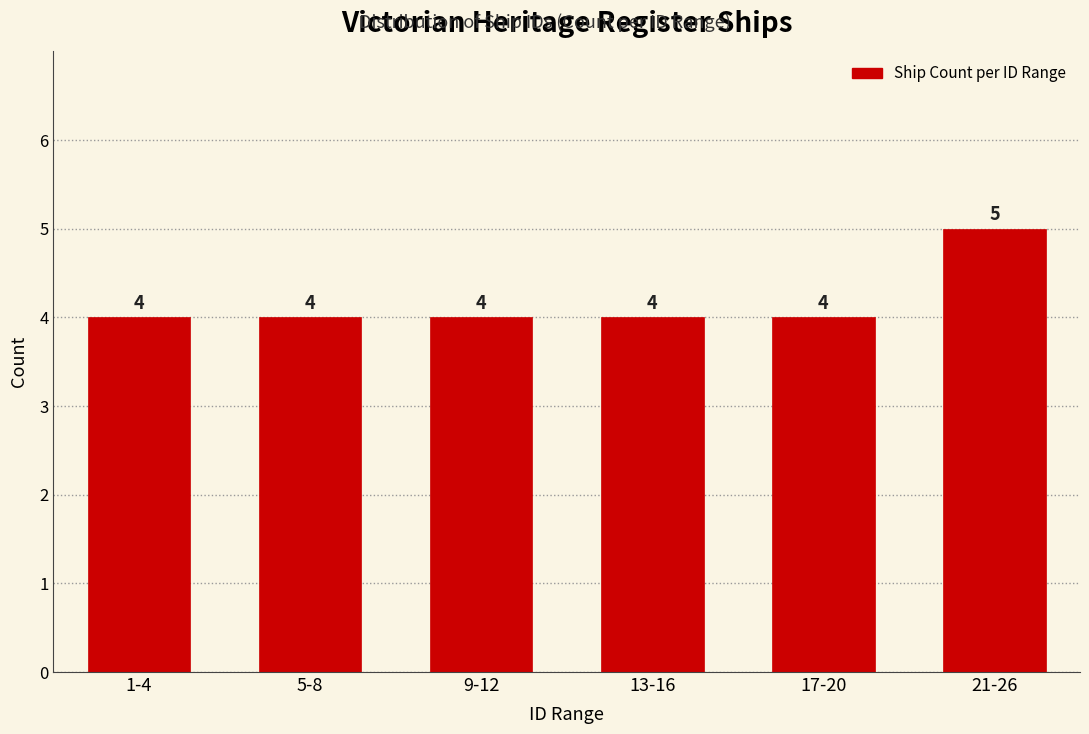

Reading left to right, list all the values displayed in this chart.

4	4	4	4	4	5